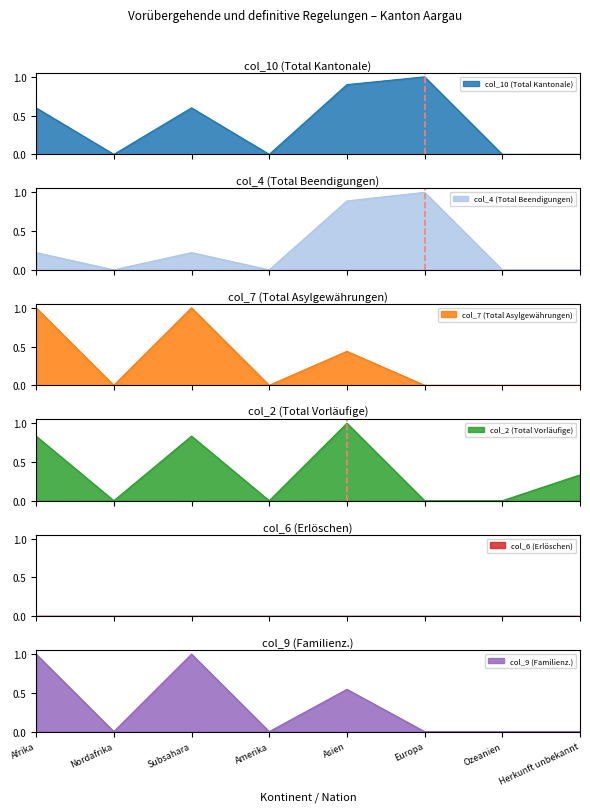

What is the highest value of the col_10 (Total Kantonale) series?

1.0